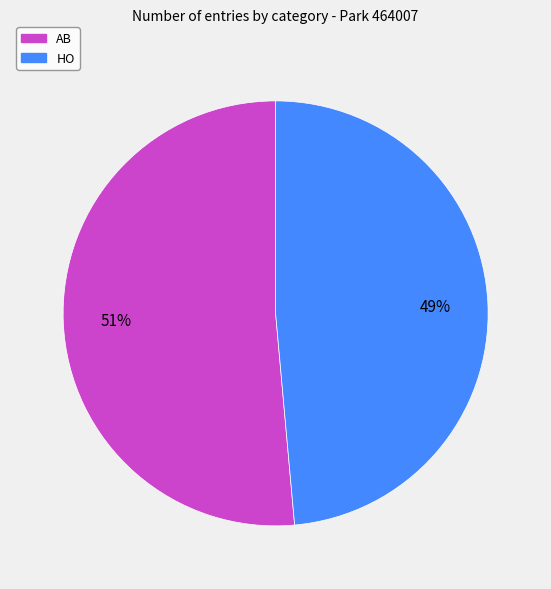

To the nearest percent, what percentage of the pie is AB?

51%